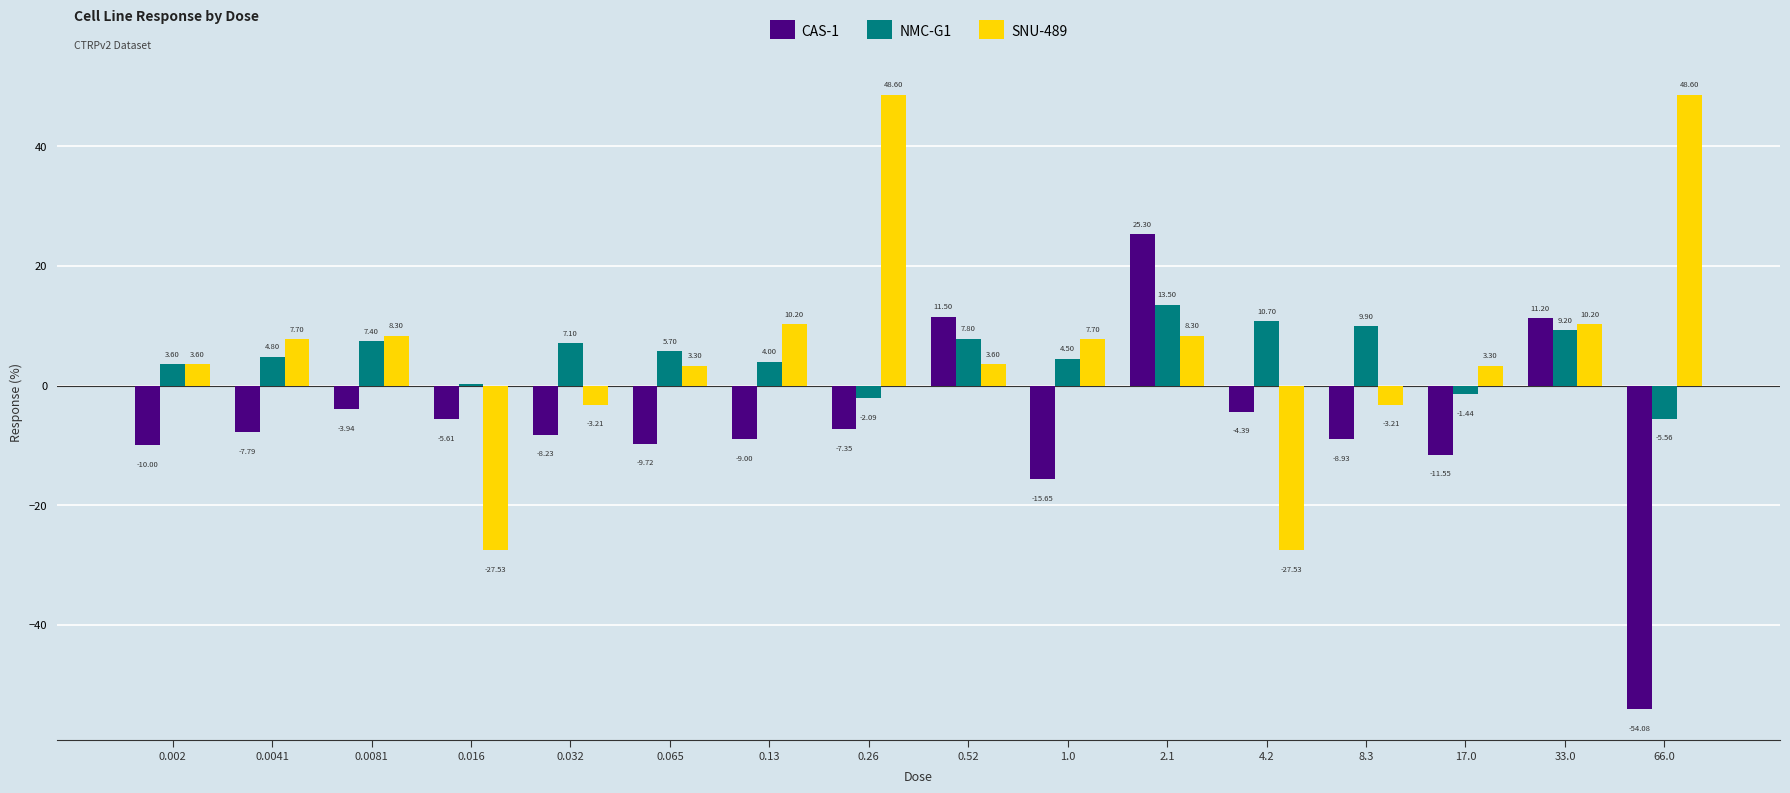

How many data points does each series have?

16